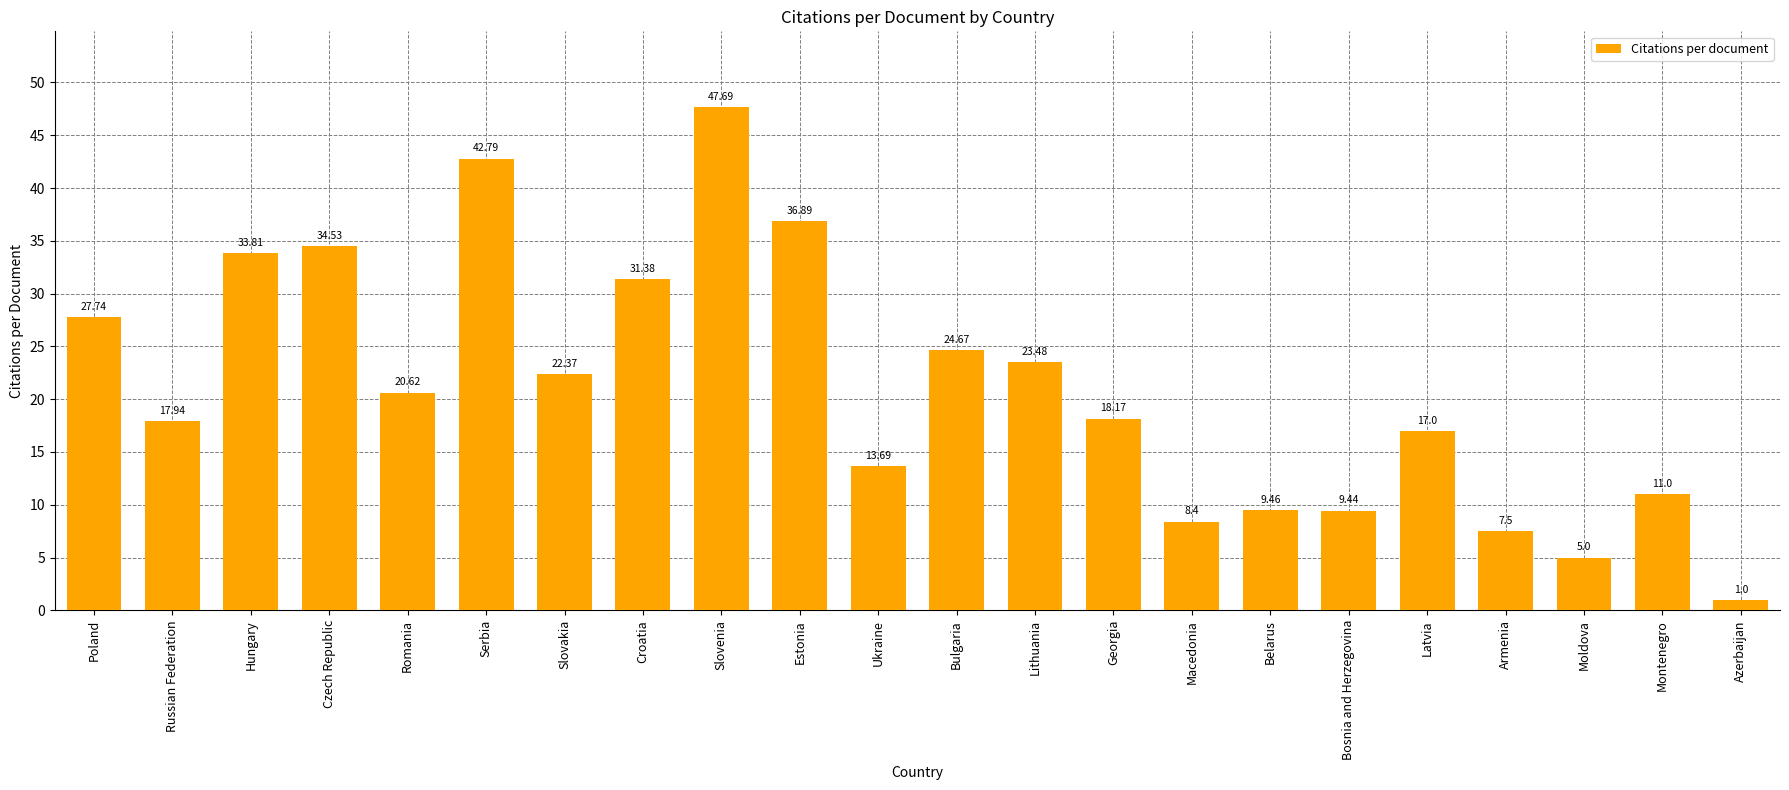

Rank the categories by value from highest to lowest.

Slovenia, Serbia, Estonia, Czech Republic, Hungary, Croatia, Poland, Bulgaria, Lithuania, Slovakia, Romania, Georgia, Russian Federation, Latvia, Ukraine, Montenegro, Belarus, Bosnia and Herzegovina, Macedonia, Armenia, Moldova, Azerbaijan